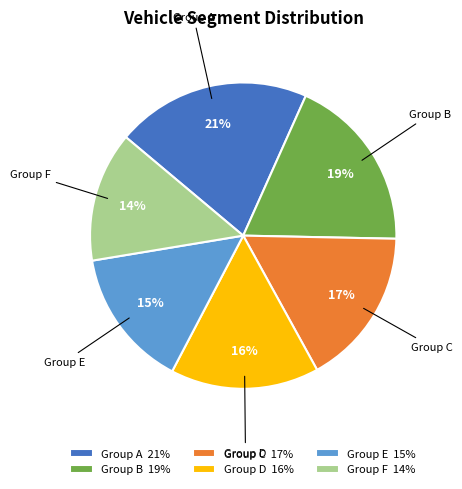

Which category has the smallest portion of the pie?

Group F 14%